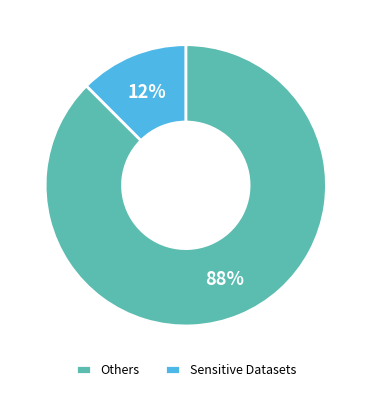

The Others slice represents 99% of the pie. True or false?

False